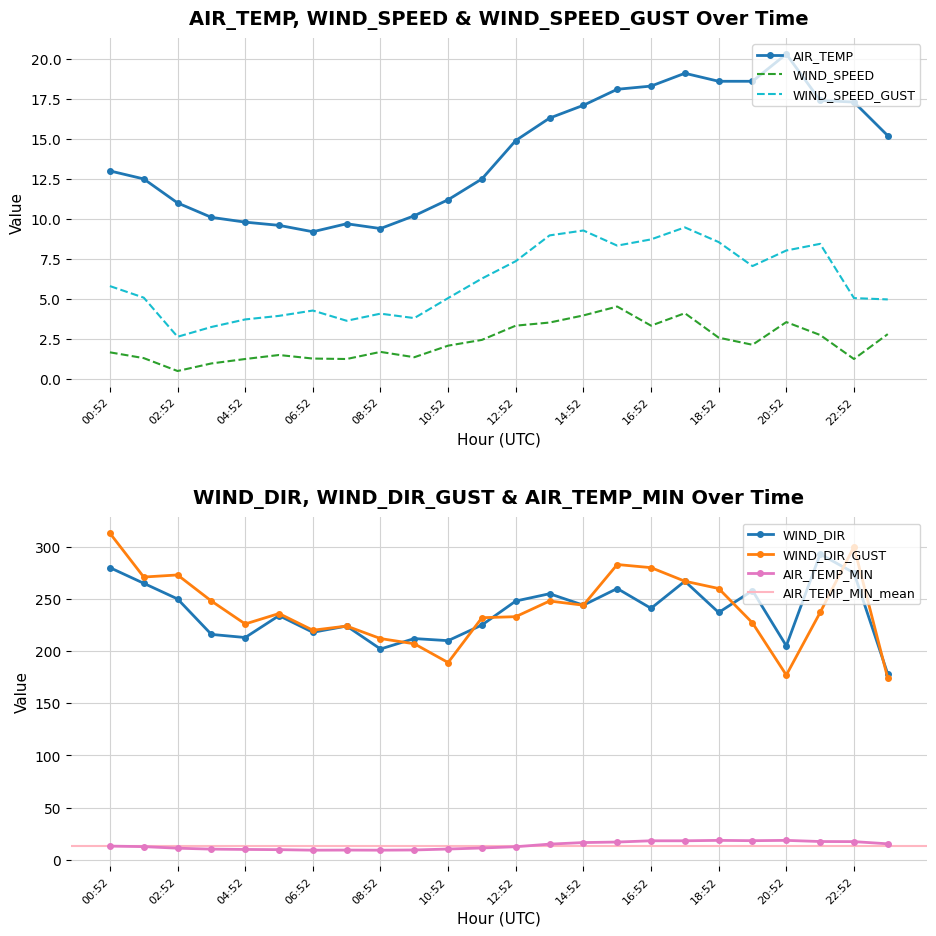

What is the sum of the AIR_TEMP values at 12:52 and 18:52?

33.5